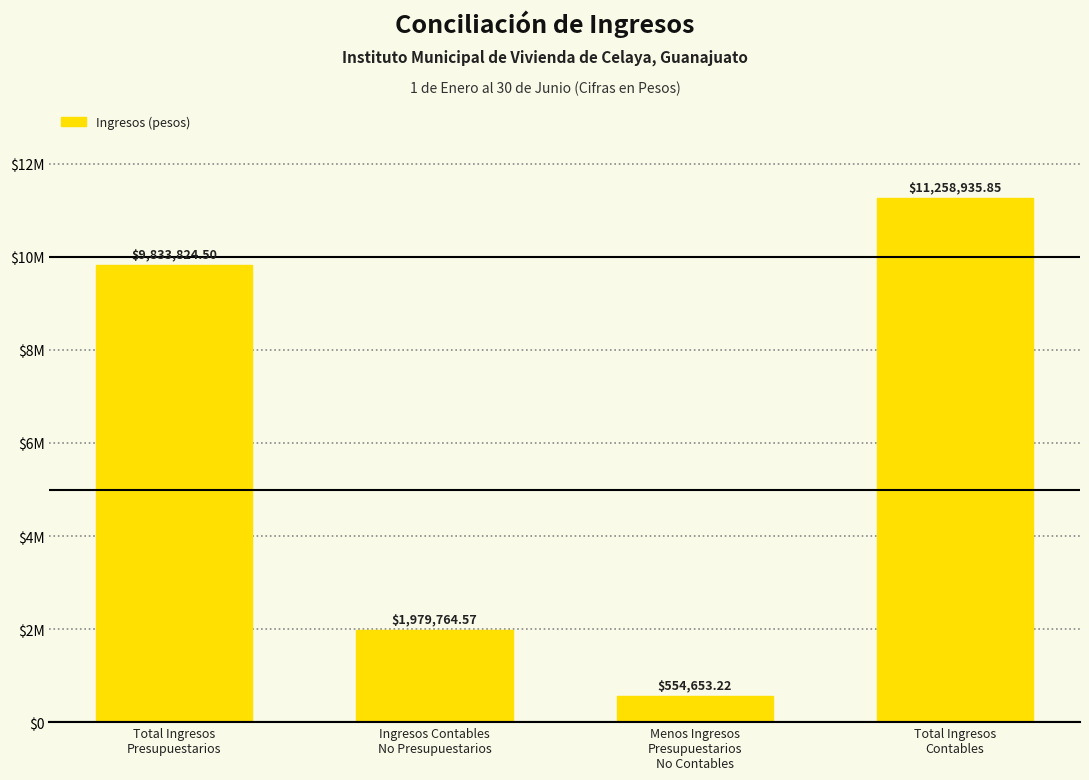

List the labels in order of value, largest first.

Total Ingresos
Contables, Total Ingresos
Presupuestarios, Ingresos Contables
No Presupuestarios, Menos Ingresos
Presupuestarios
No Contables